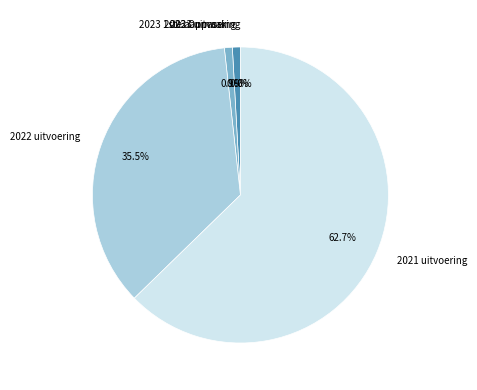

Is there any slice that represents more than half of the pie?

Yes